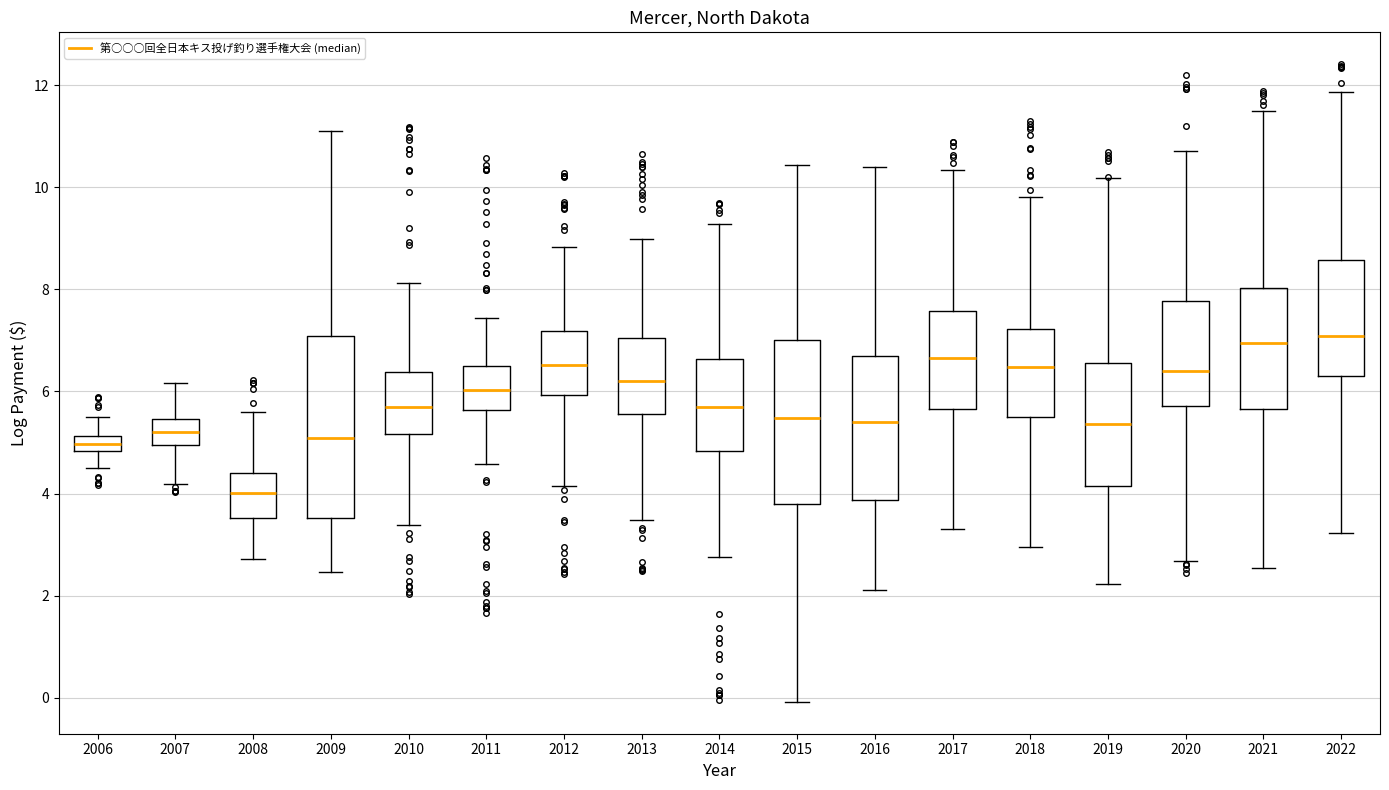

Which box is the tallest, from its lower edge to its upper edge?

2009